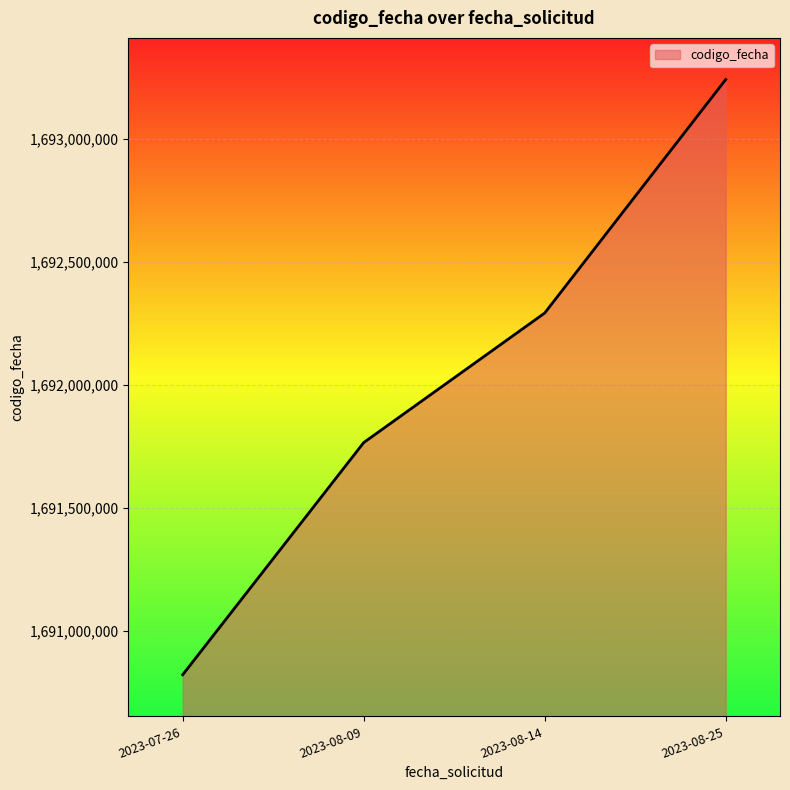

Count the number of categories in the chart.

4